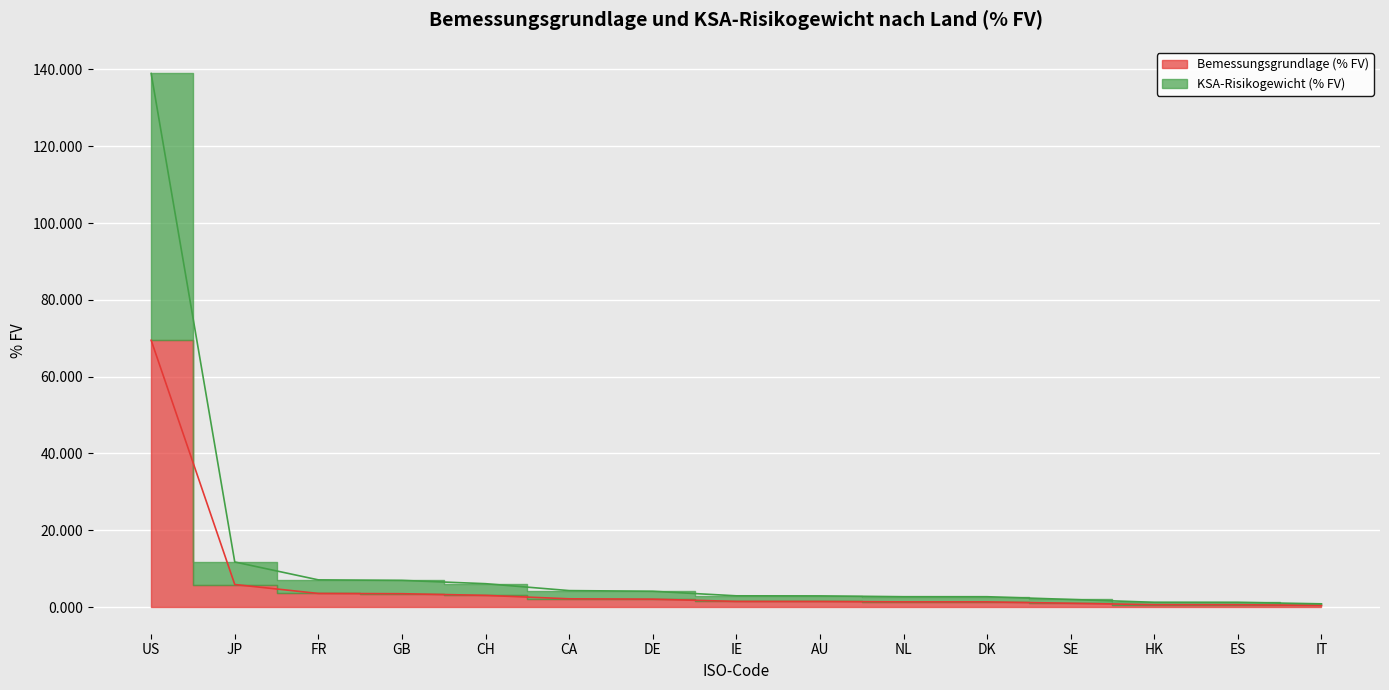

What are all the series names shown in the legend?

Bemessungsgrundlage (% FV), KSA-Risikogewicht (% FV)